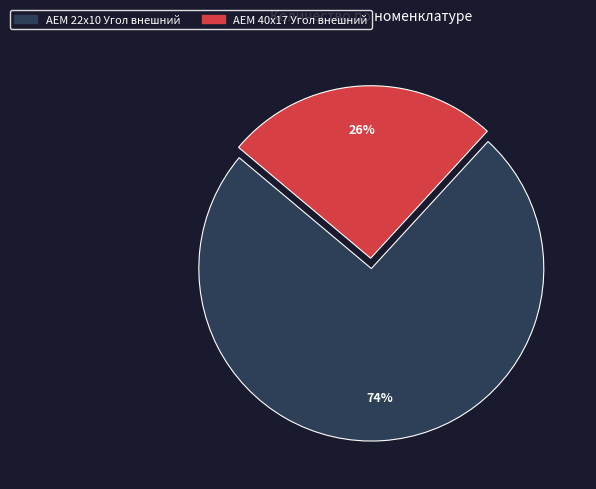

What percentage is the AEM 22x10 Угол внешний slice, to the nearest percent?

74%